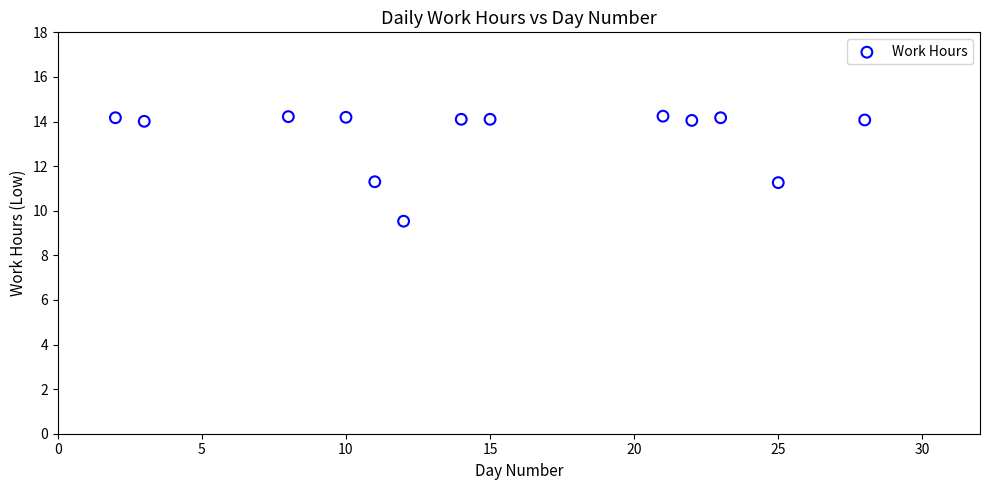

What is the range of Y values (max minus min)?

4.7